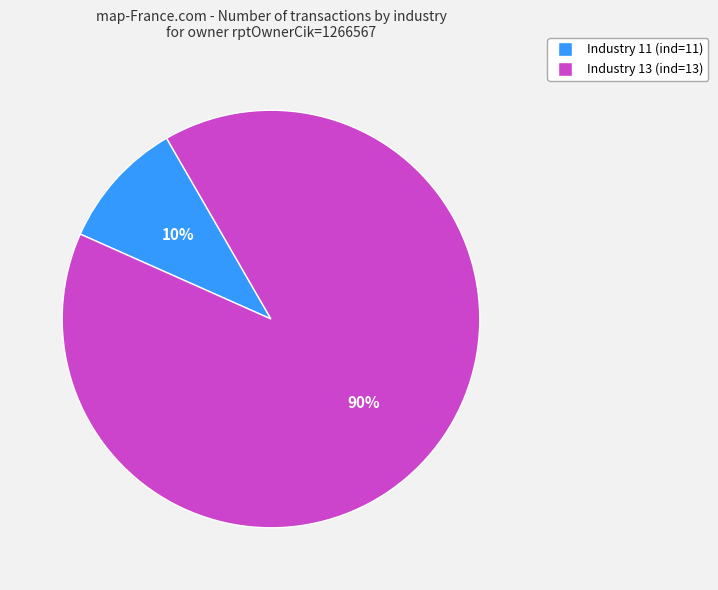

Combined, do Industry 11 (ind=11) and Industry 13 (ind=13) account for over 50%?

Yes